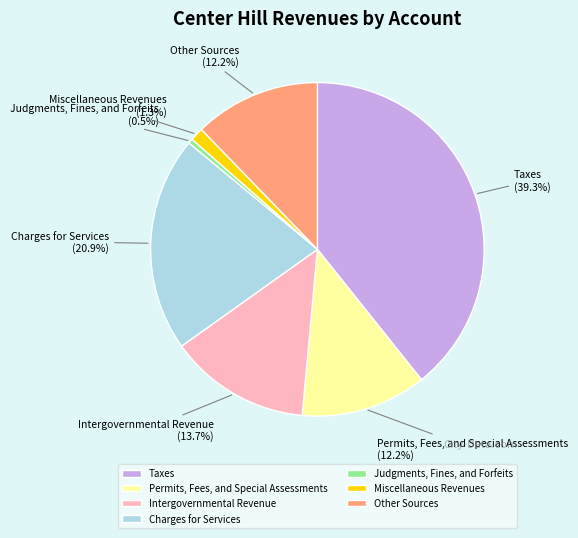

The Intergovernmental Revenue slice represents 1% of the pie. True or false?

False